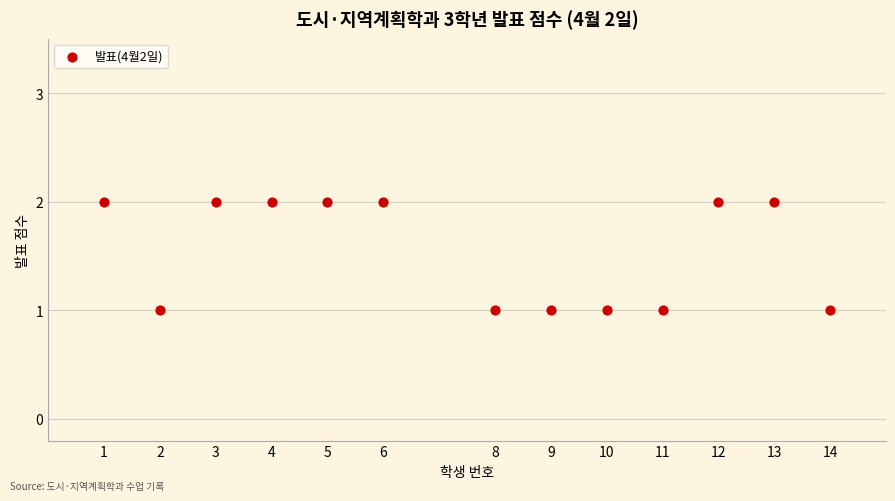

What is the range of X values (max minus min)?

13